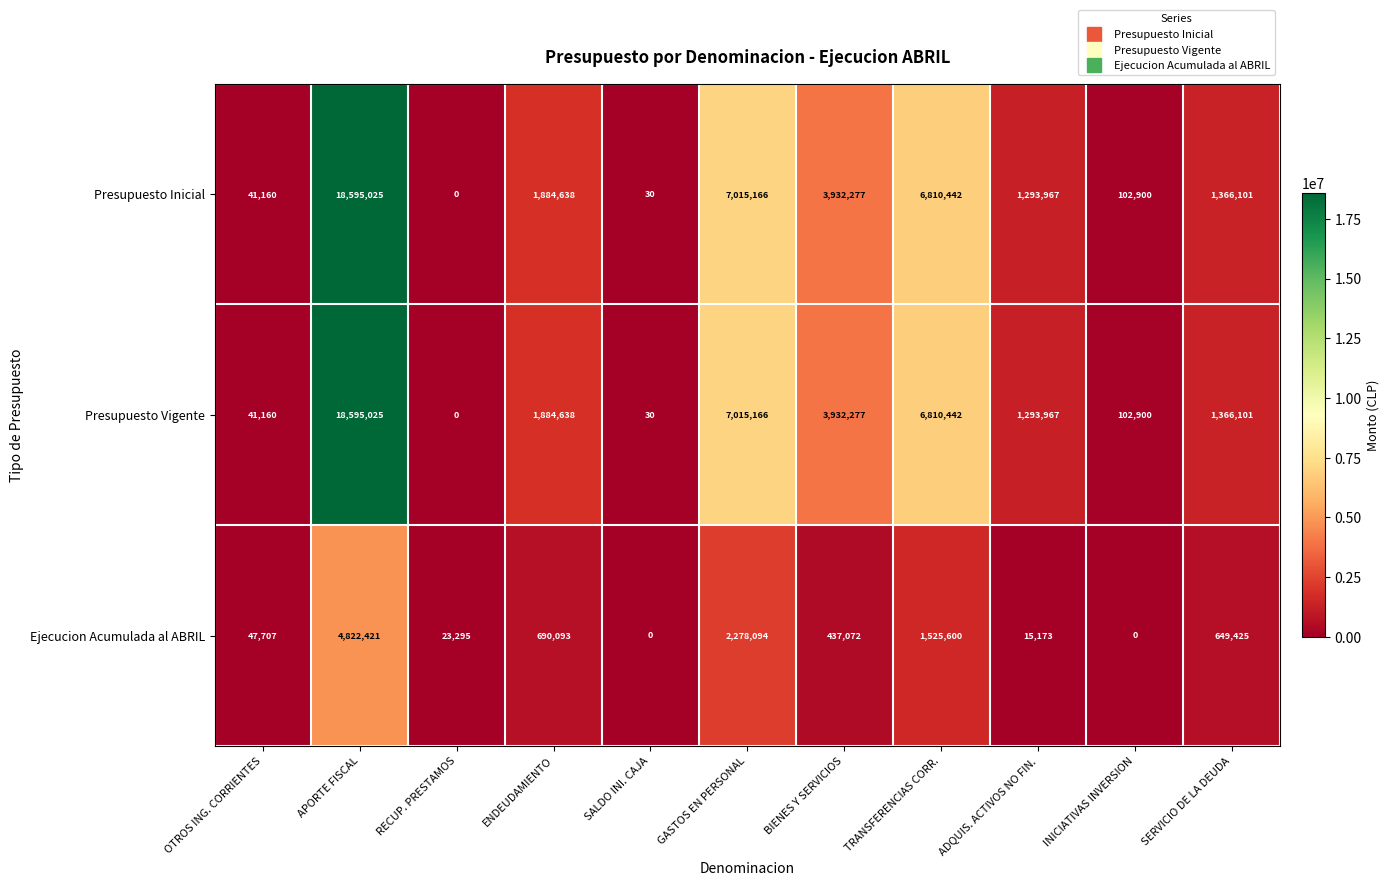

At which category is the sum across all series the highest?

APORTE FISCAL